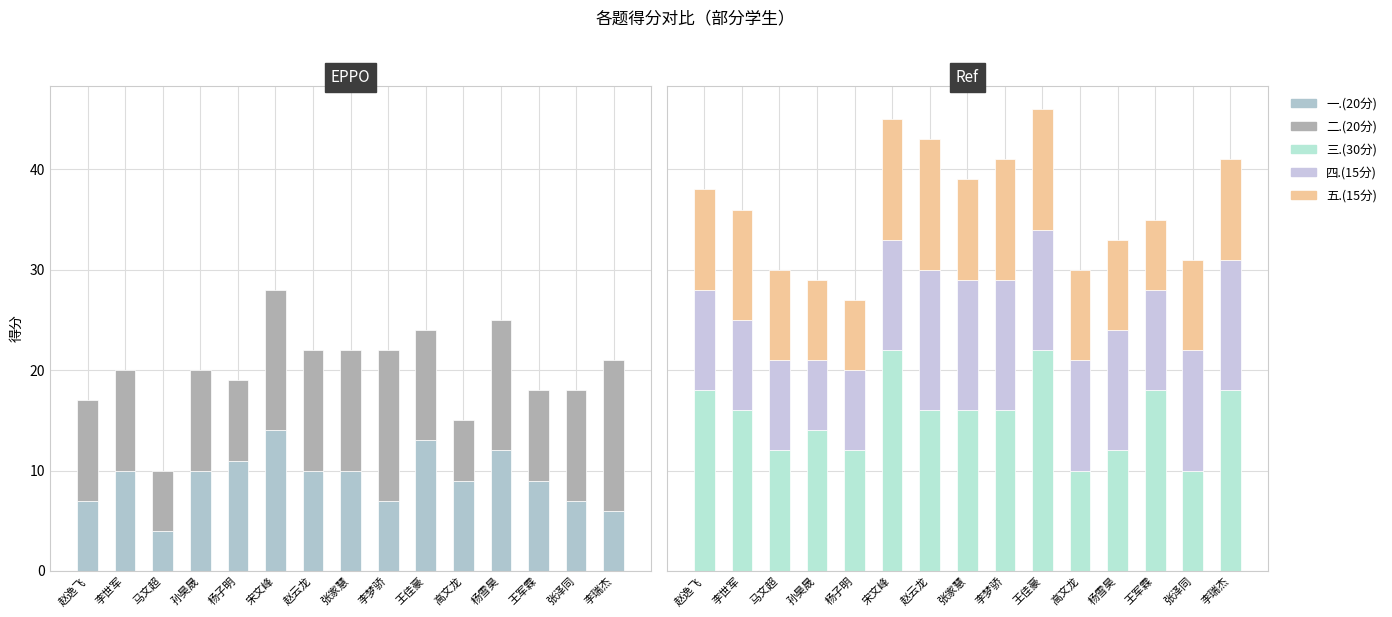

What is the maximum value for 四.(15分)?

14